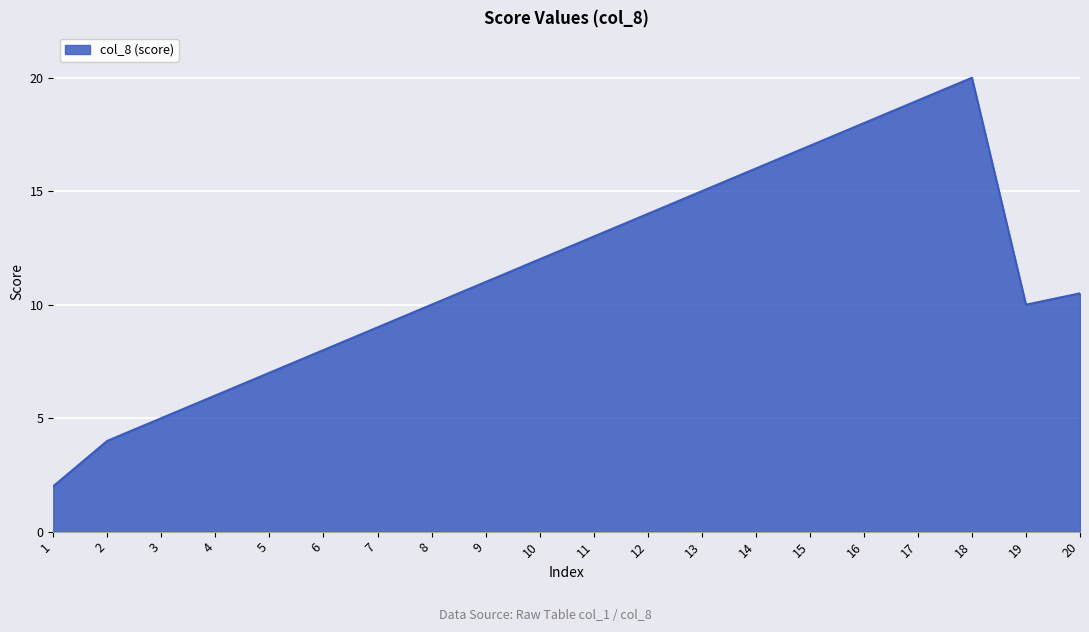

Which has a higher value, 20 or 11?

11